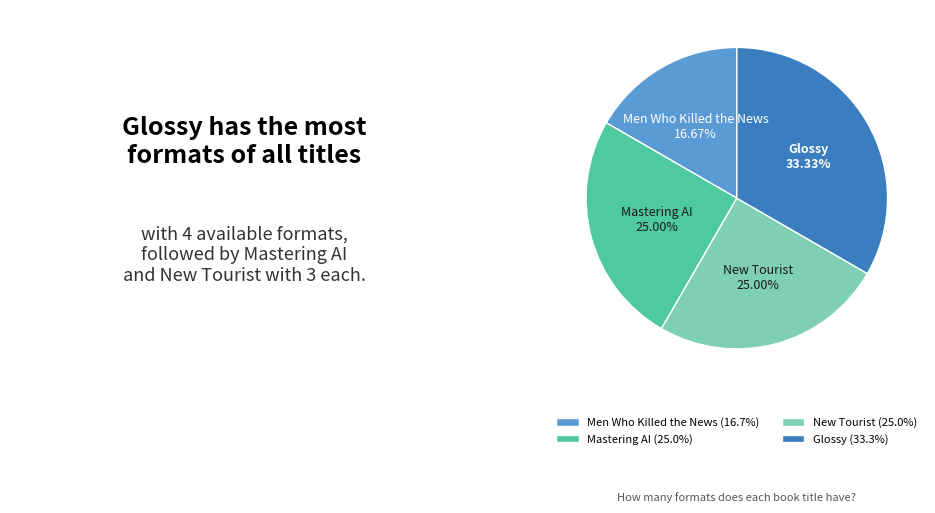

To the nearest percent, what percentage of the pie is Glossy?

33%